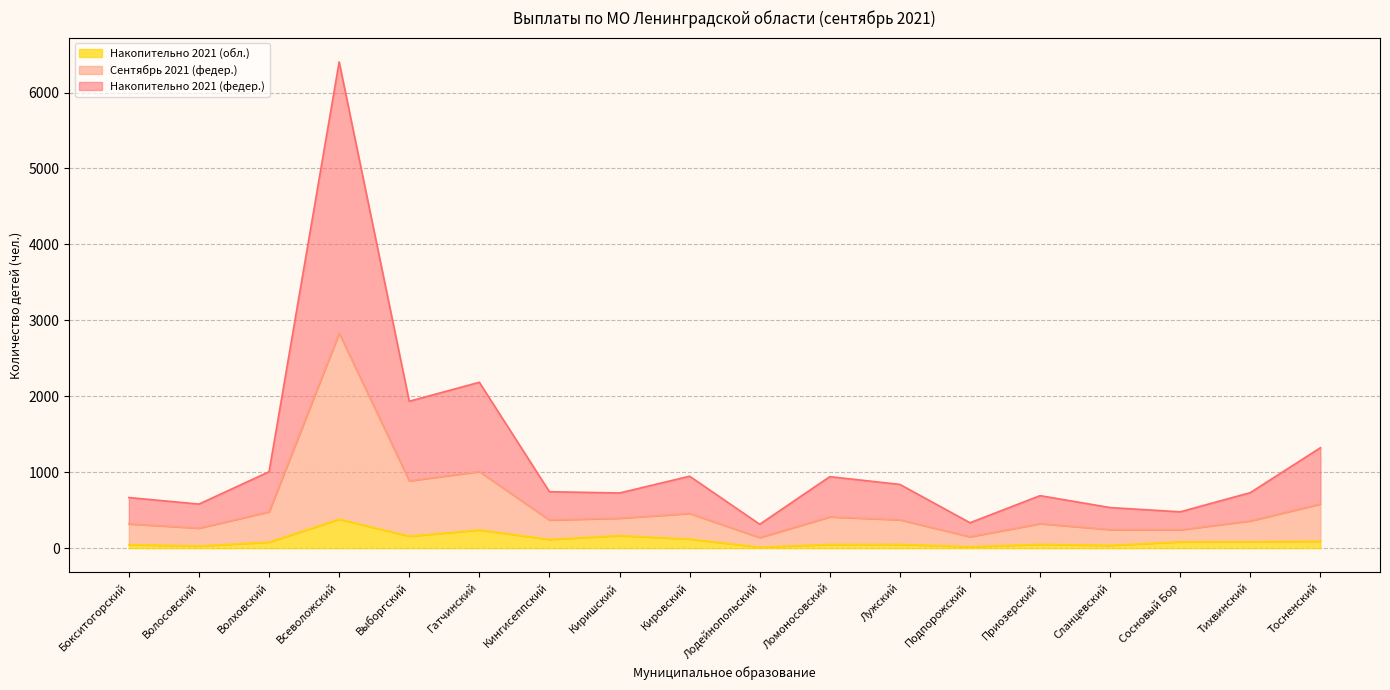

In Накопительно 2021 (федер.), how many points are lower than both neighbors (excluding endpoints)?

6